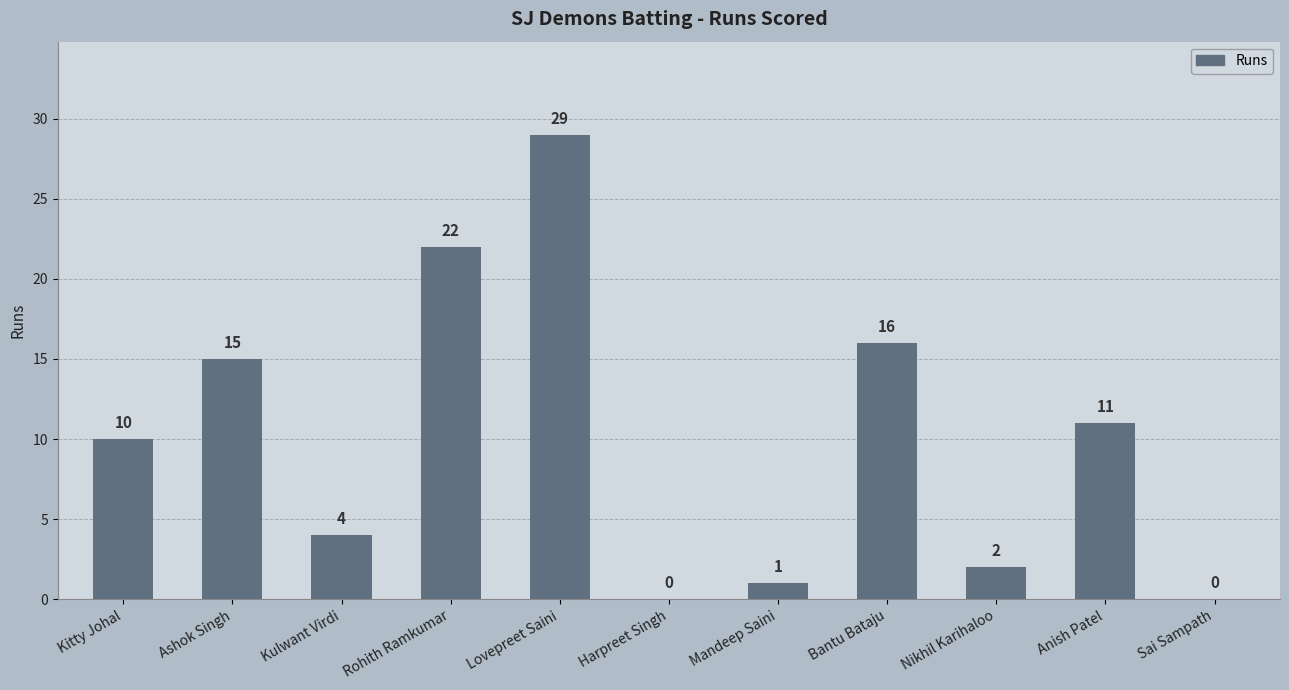

True or false: the data shows 11 at Anish Patel.

True